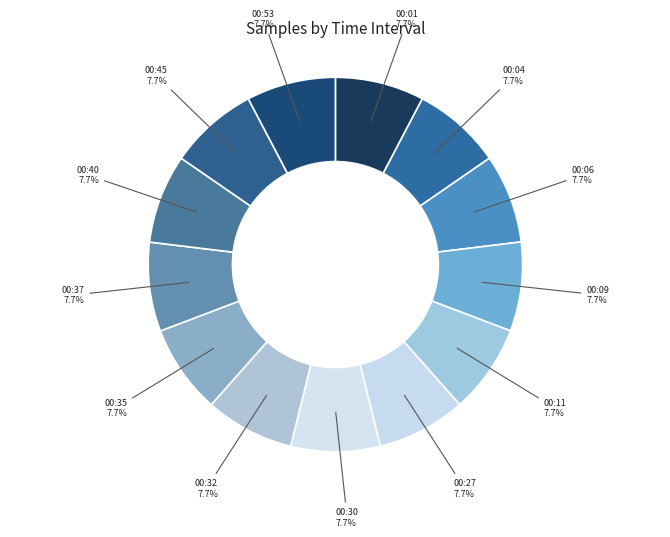

Do 00:09 and 00:32 together represent more than half of the pie?

No